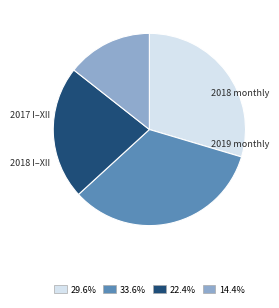

Combined, do 22.4% and 29.6% account for over 50%?

Yes